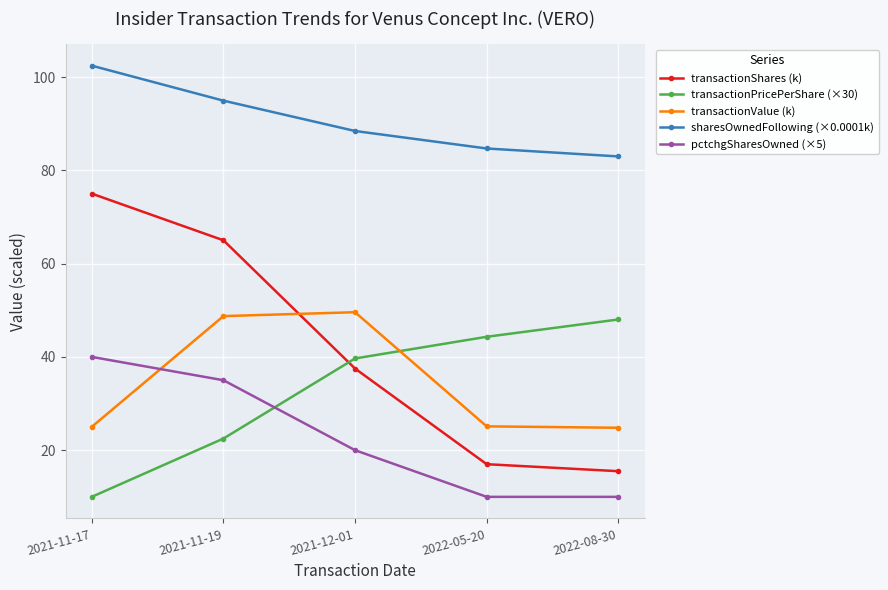

The value of transactionValue (k) at 2021-12-01 is 79.2. True or false?

False